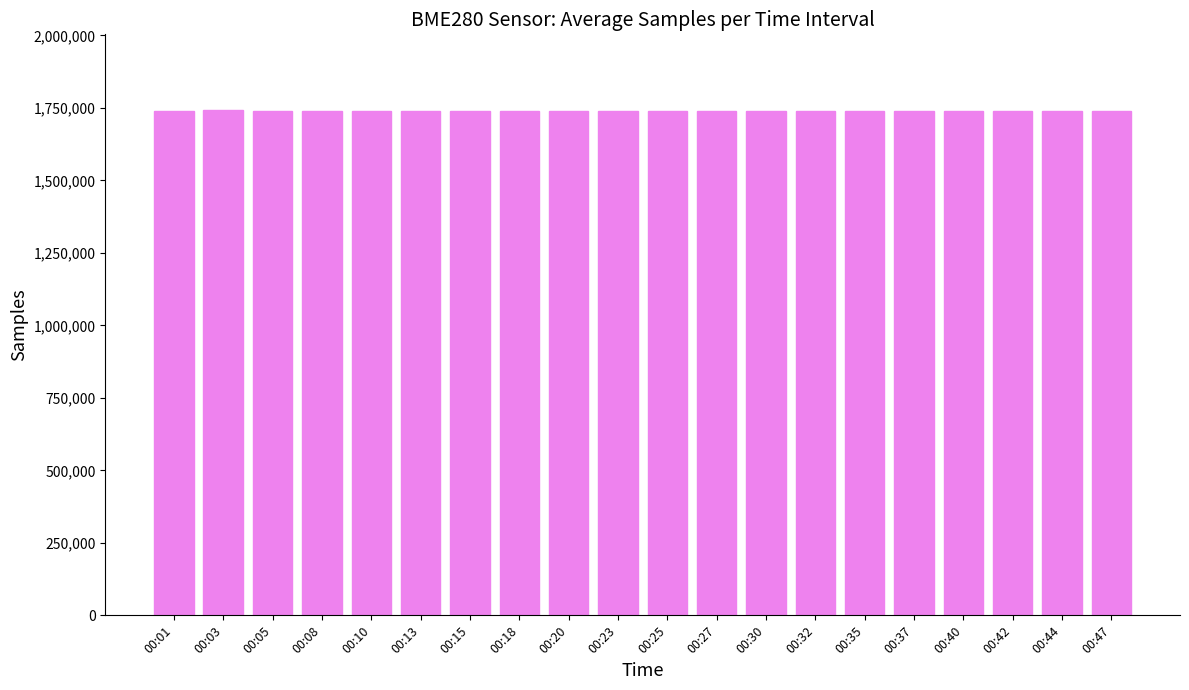

Are the bars grouped side by side (vs. stacked)?

No